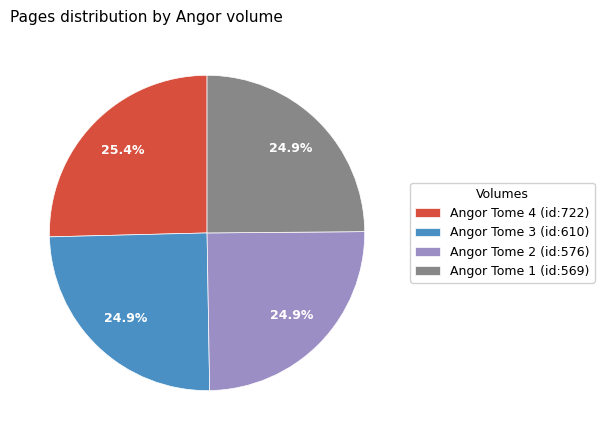

Does any single category account for the majority?

No